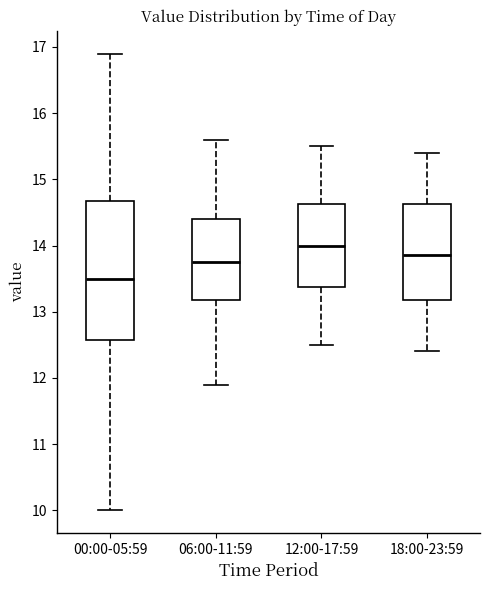

Where does the upper whisker of the box for 12:00-17:59 end on the y-axis? The values are not printed on the chart, so give them approximately, as read against the axis.

15.5